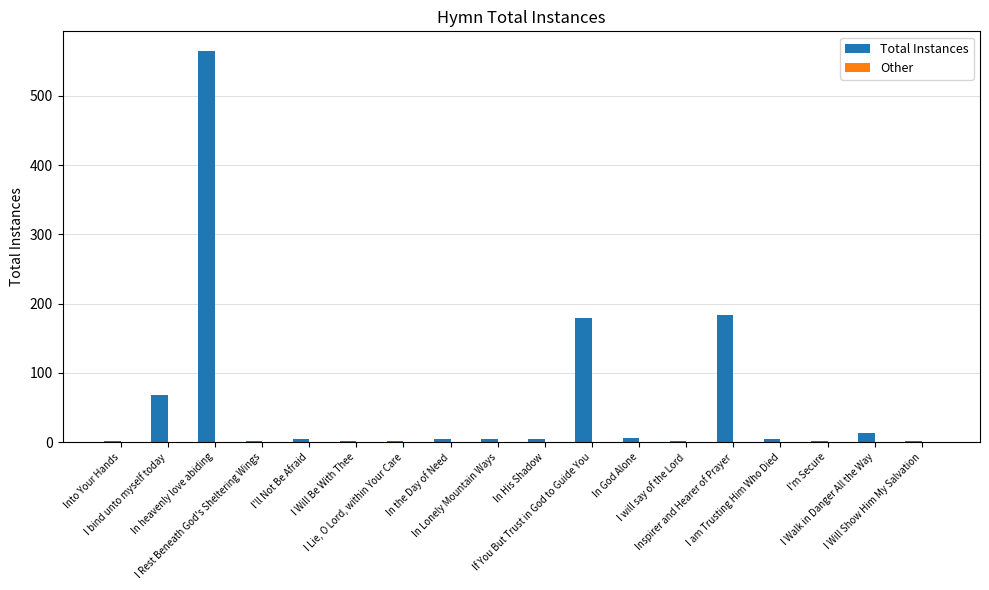

What is the sum of all values?

1044